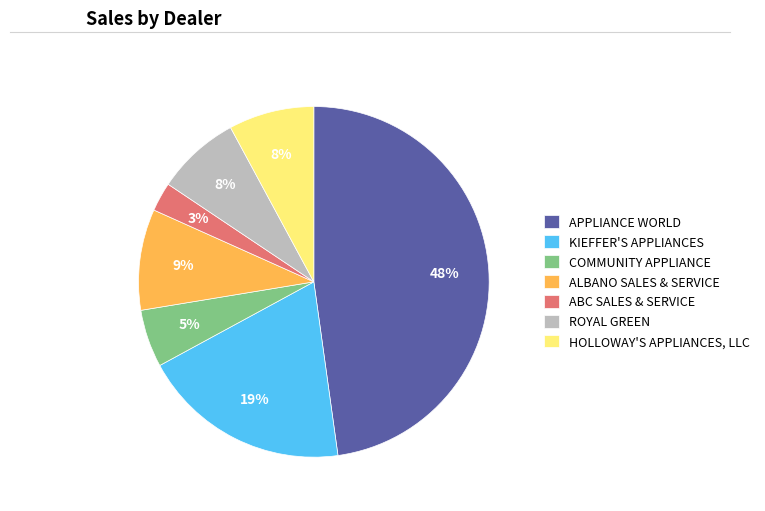

Combined, do ABC SALES & SERVICE and COMMUNITY APPLIANCE account for over 50%?

No